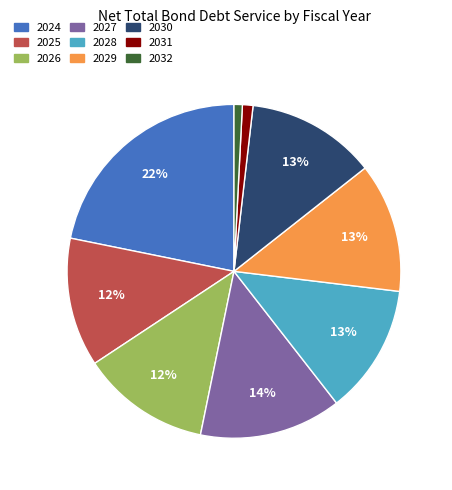

To the nearest percent, what is the difference between the largest and smallest slice percentages?

21%